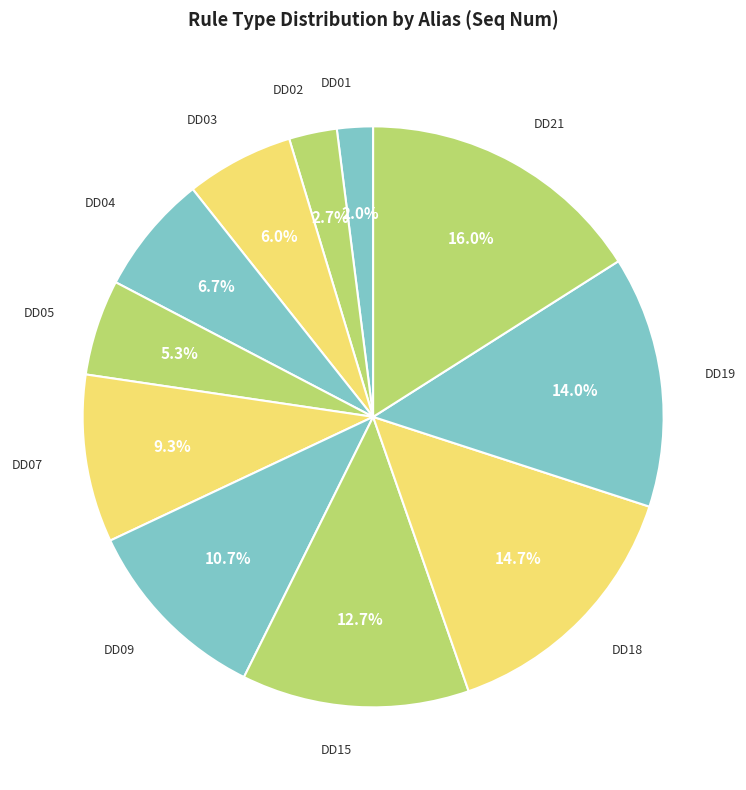

Count the number of slices in the pie.

11